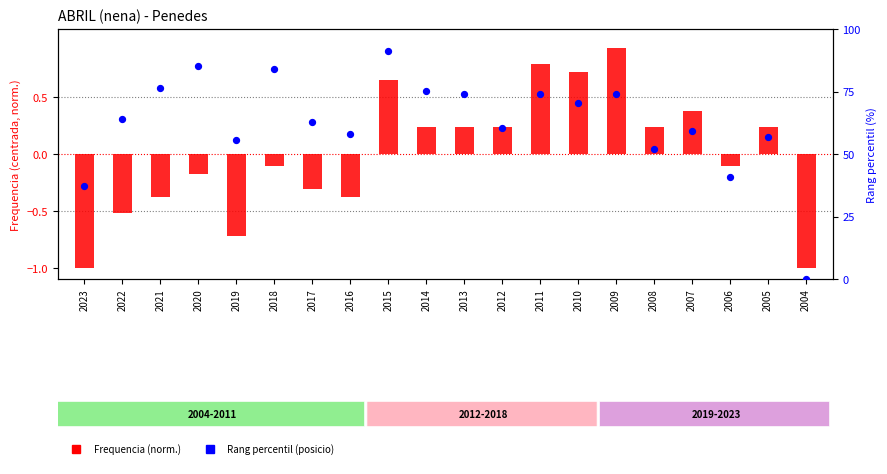

At how many categories does at least one series exceed 44?

17